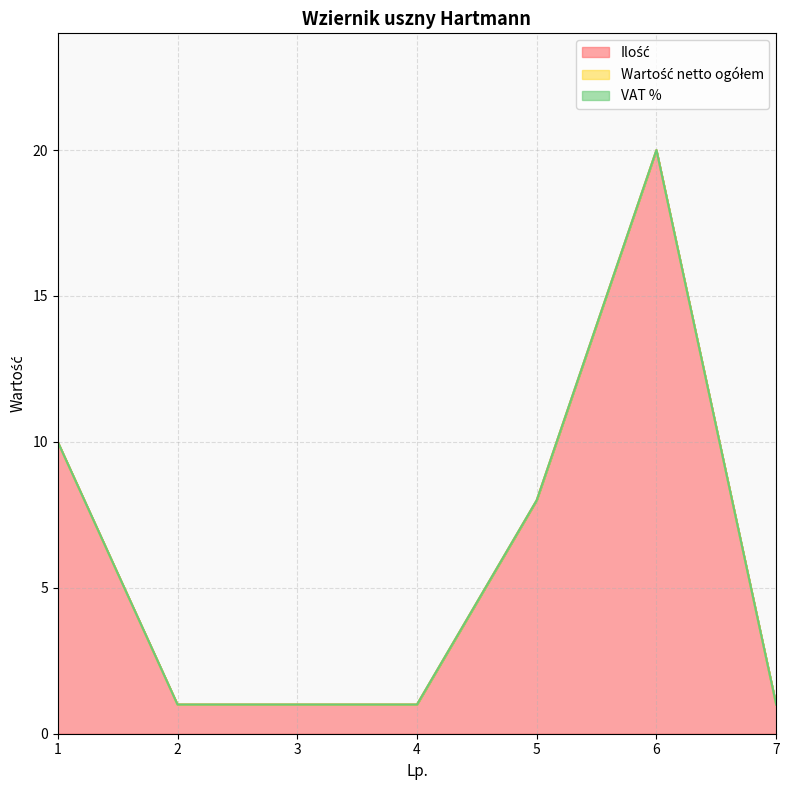

True or false: Ilość has more than 1 points higher than both neighbors.

False